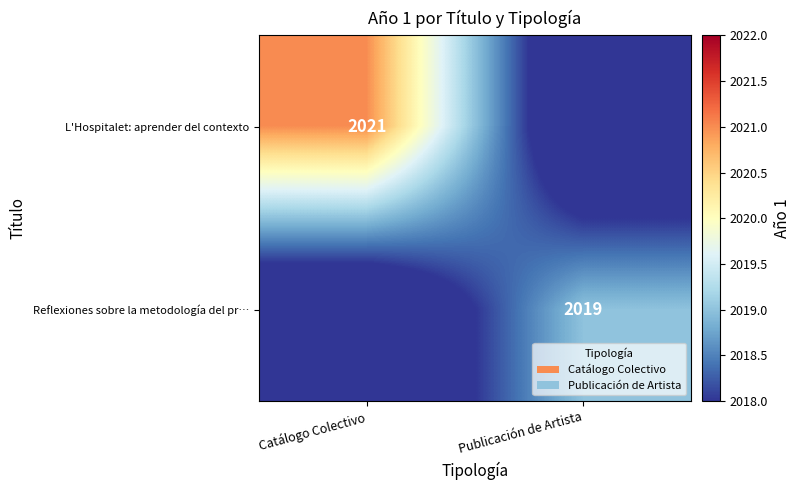

Which category has the highest value across all series?

Catálogo Colectivo